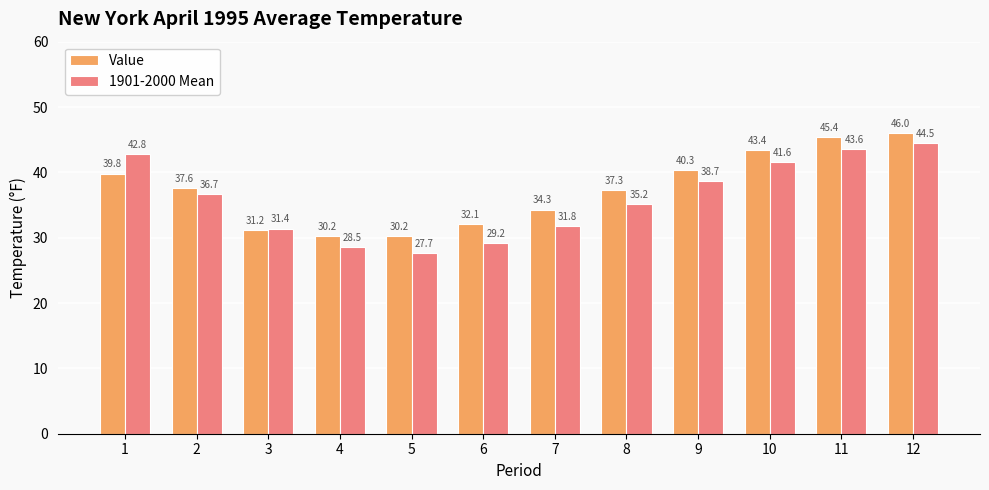

Reading left to right, list all the values displayed in this chart.

Value: 1=39.8	2=37.6	3=31.2	4=30.2	5=30.2	6=32.1	7=34.3	8=37.3	9=40.3	10=43.4	11=45.4	12=46.0
1901-2000 Mean: 1=42.8	2=36.7	3=31.4	4=28.5	5=27.7	6=29.2	7=31.8	8=35.2	9=38.7	10=41.6	11=43.6	12=44.5